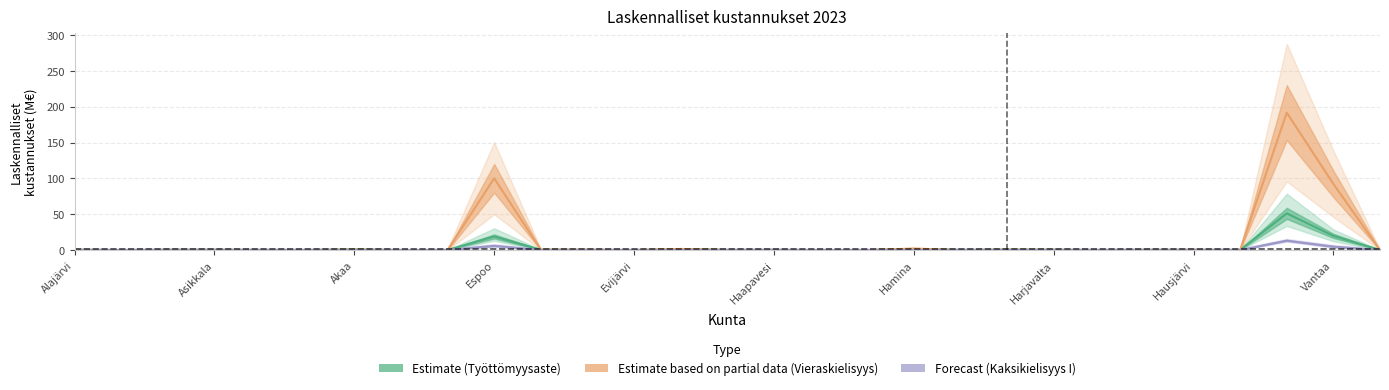

What are all the series names shown in the legend?

Työttömyysaste, Vieraskielisyys, Kaksikielisyys I